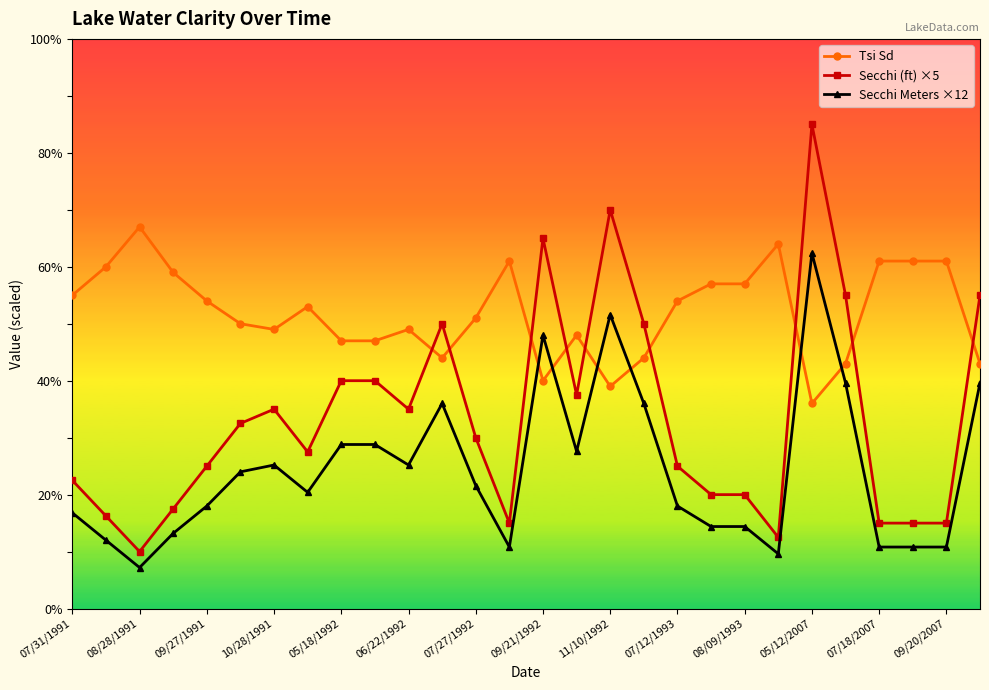

Which series has the largest total across all categories?

Tsi Sd